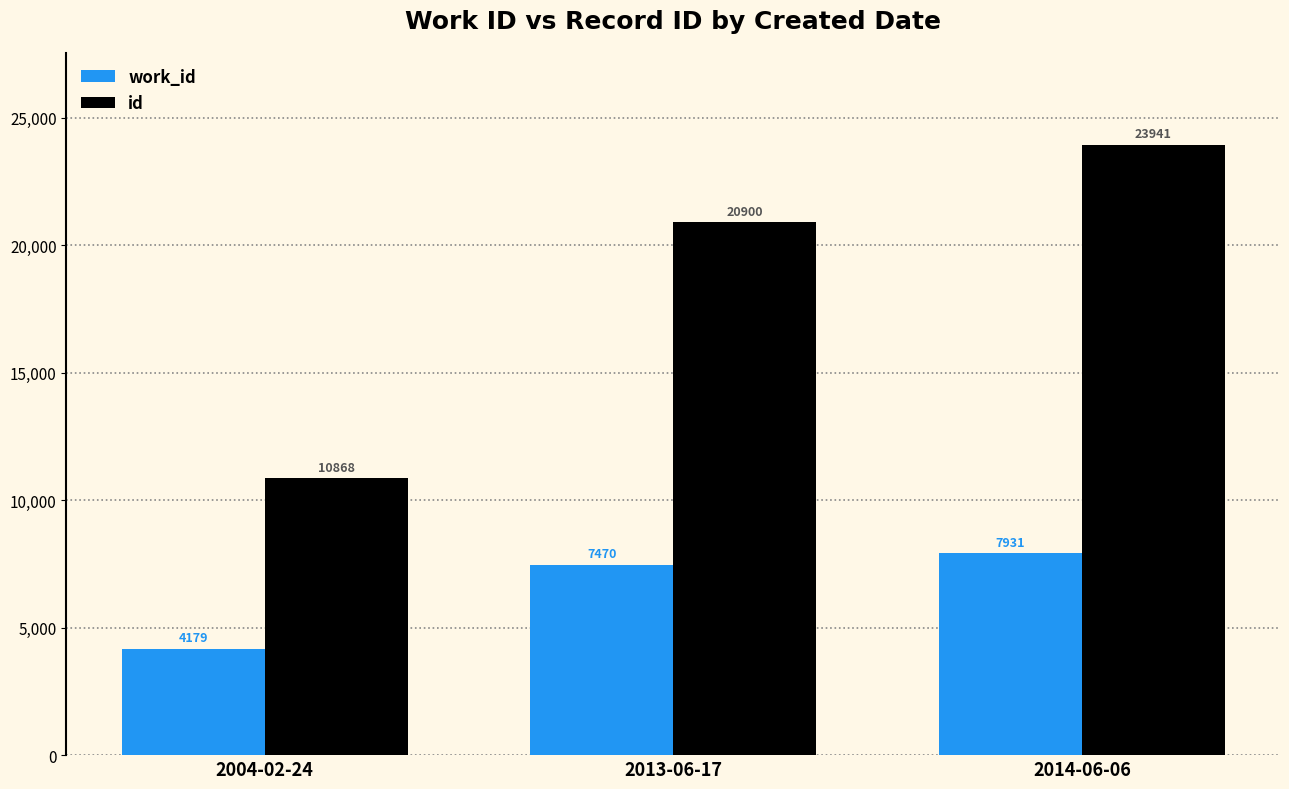

What is the label of the 3rd bar from the left?

2014-06-06